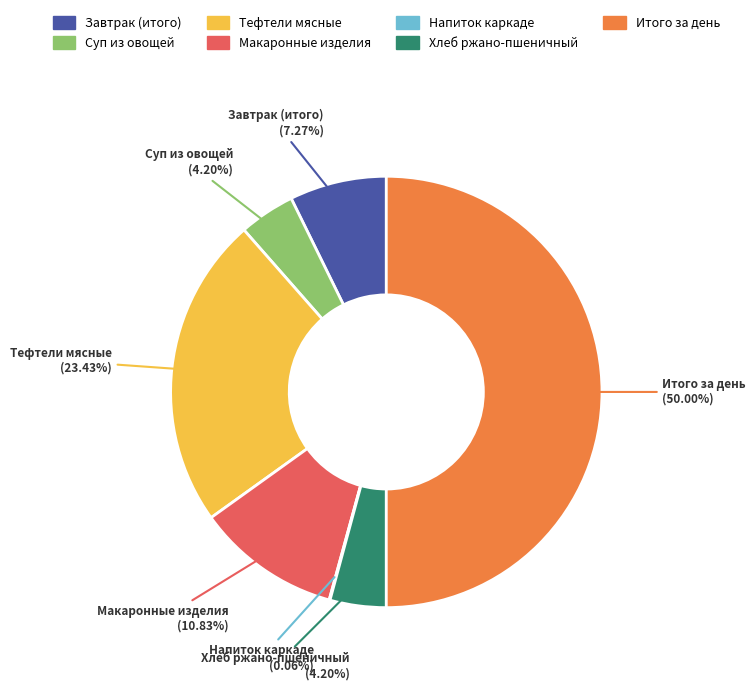

Which has a higher value, Итого за день or Завтрак (итого)?

Итого за день